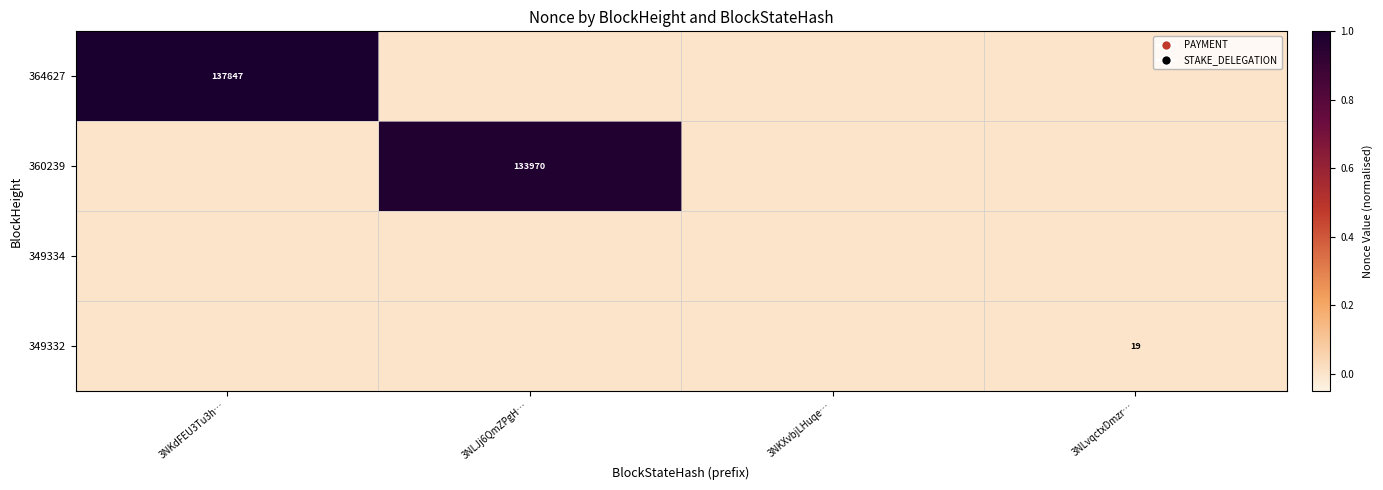

The 360239 series shows 222602 at 3NLJj6QmZPgH…. True or false?

False